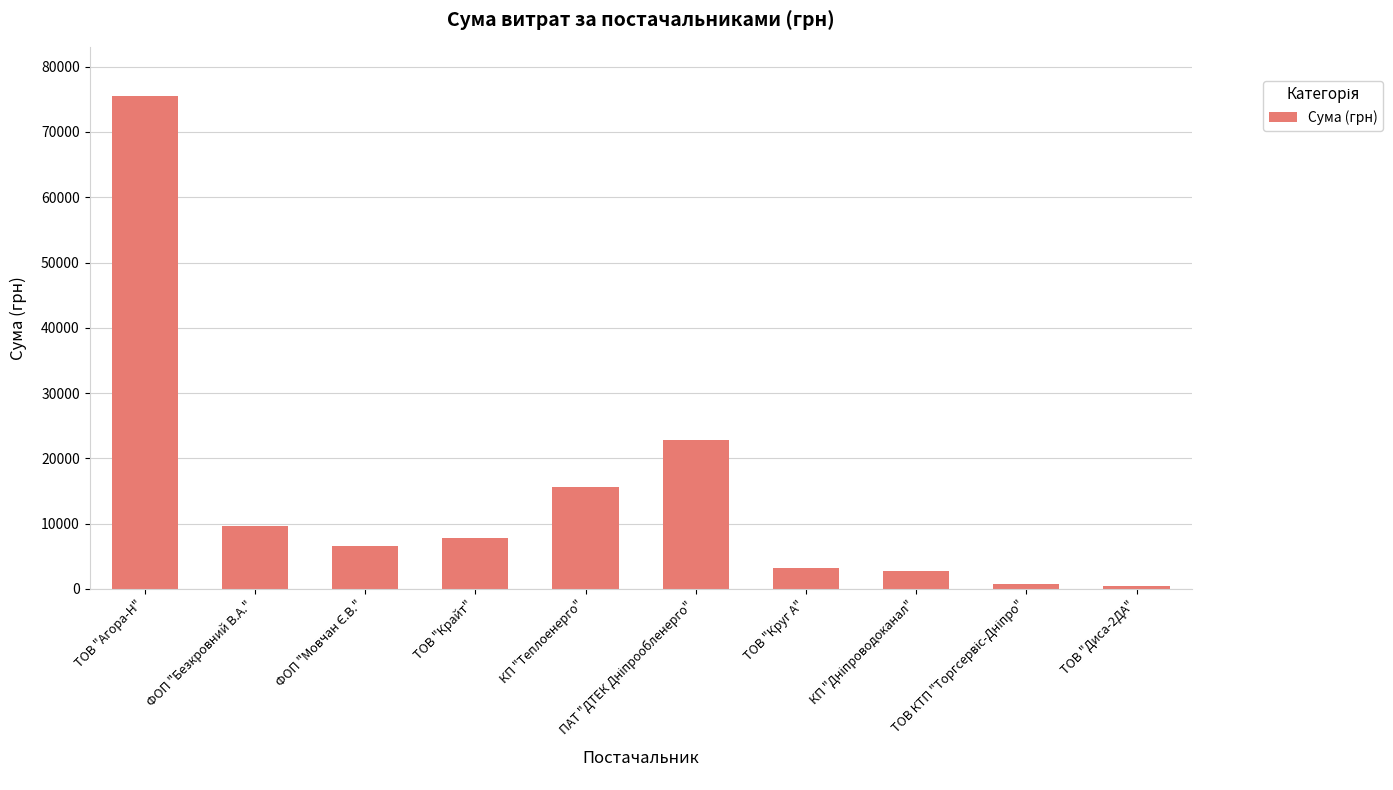

What is the sum of all values?

144748.0